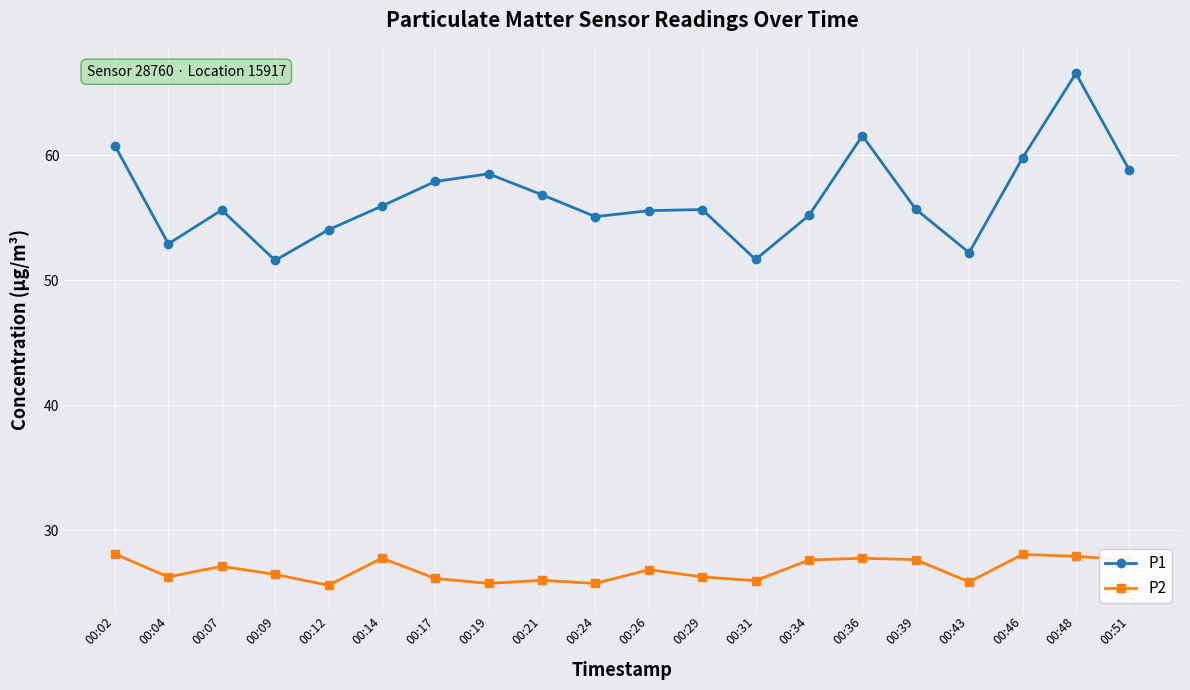

True or false: P2 and P1 intersect in this chart.

False